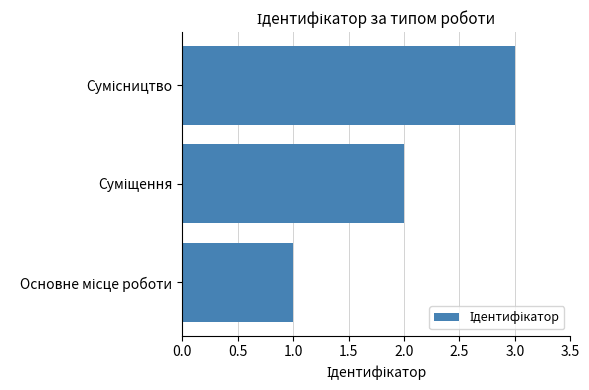

What is the sum of all values?

6